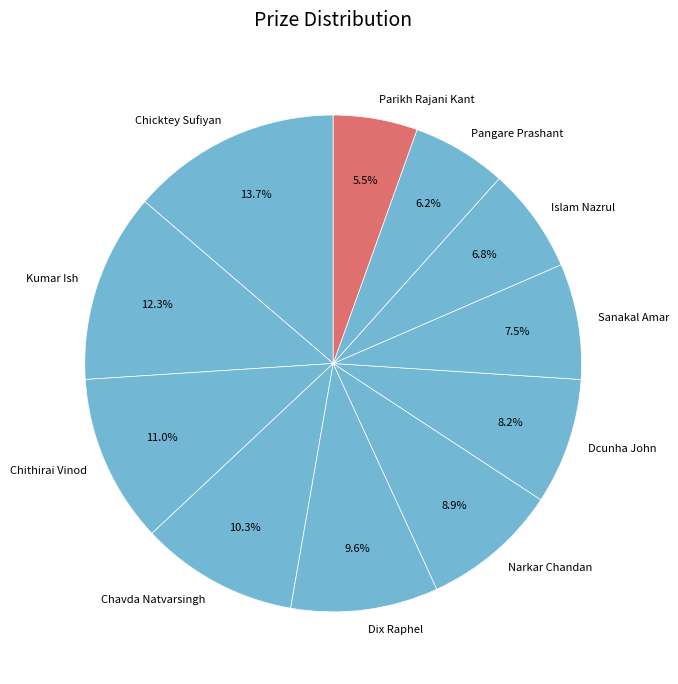

How many segments does this pie chart have?

11